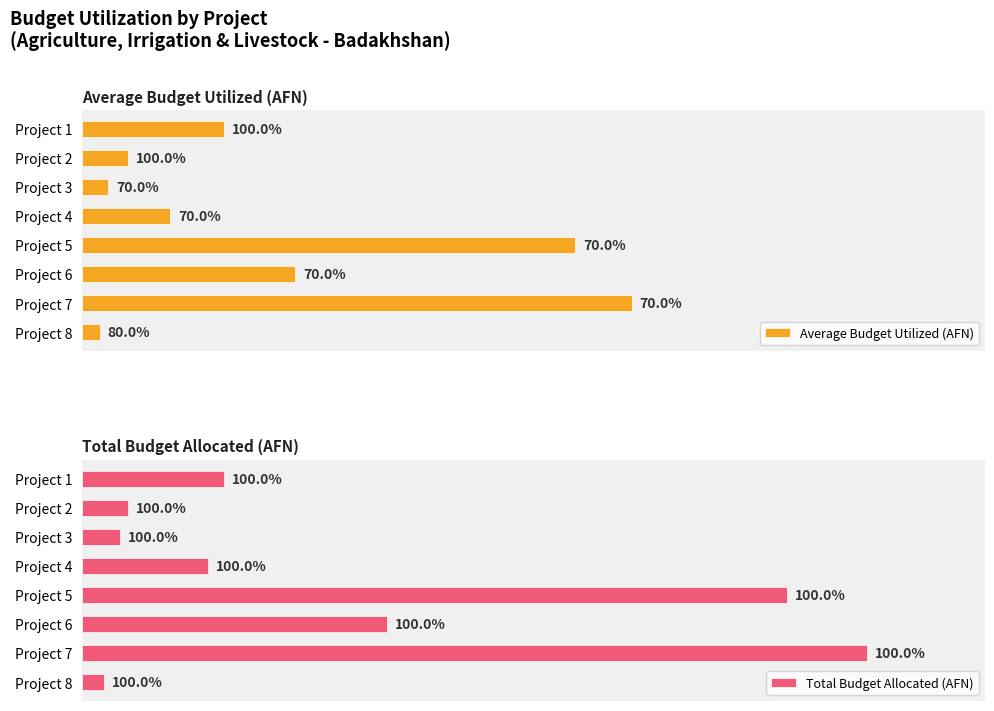

What is the value of the Total Budget Allocated (AFN) bar at the 7th from the left?

2578800